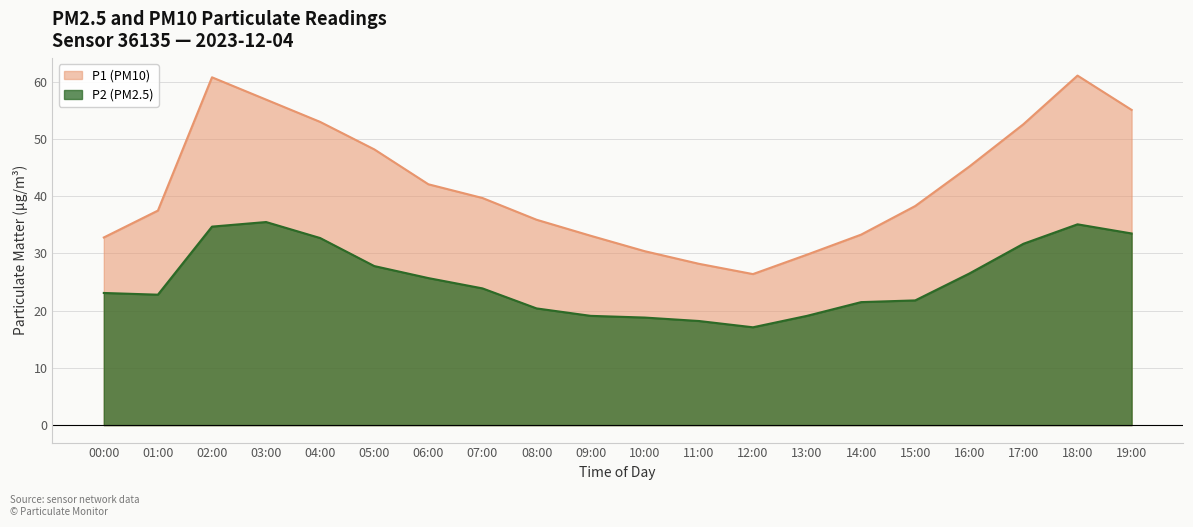

Which series has the widest spread of values?

P1 (PM10)